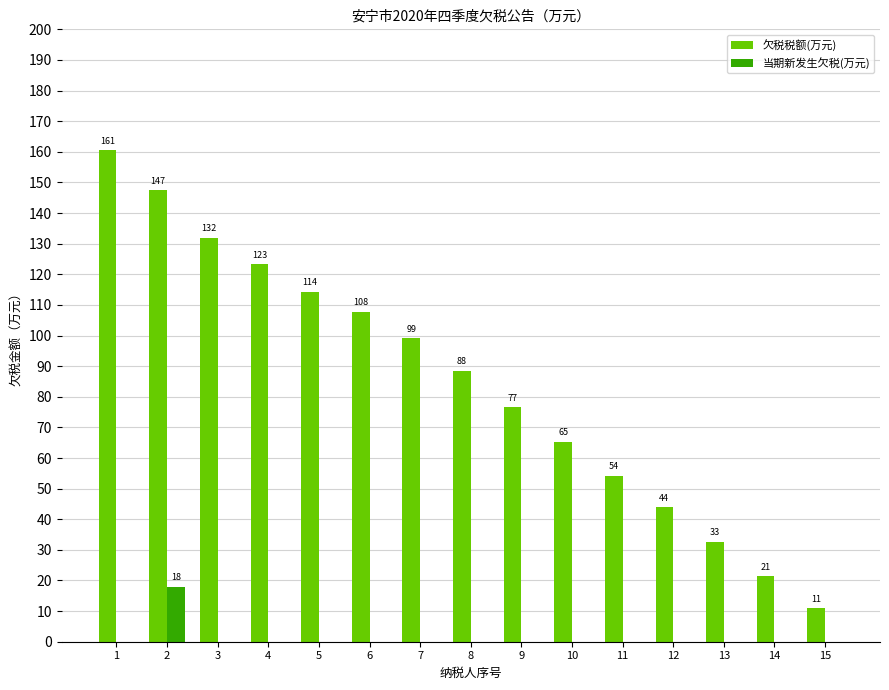

What is the sum of all 当期新发生欠税(万元) values?

17.9